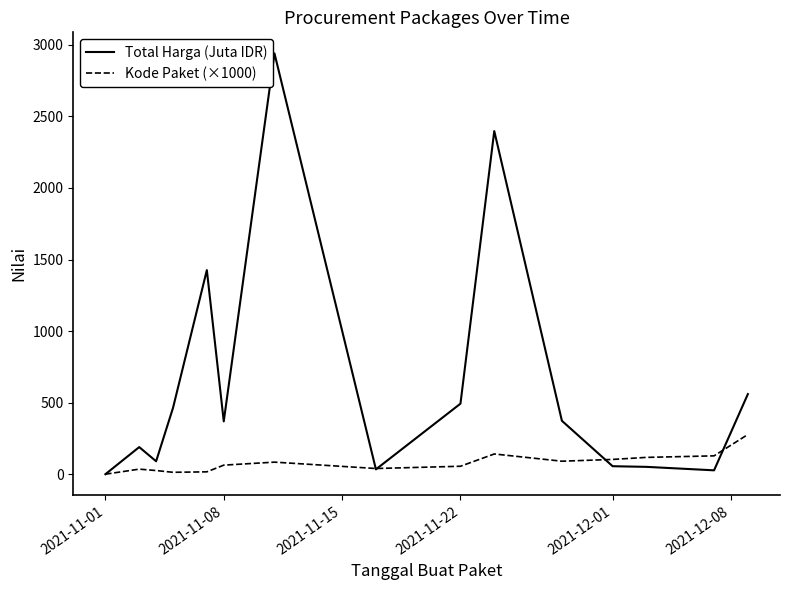

Which series has the largest total across all categories?

Total Harga (Juta IDR)